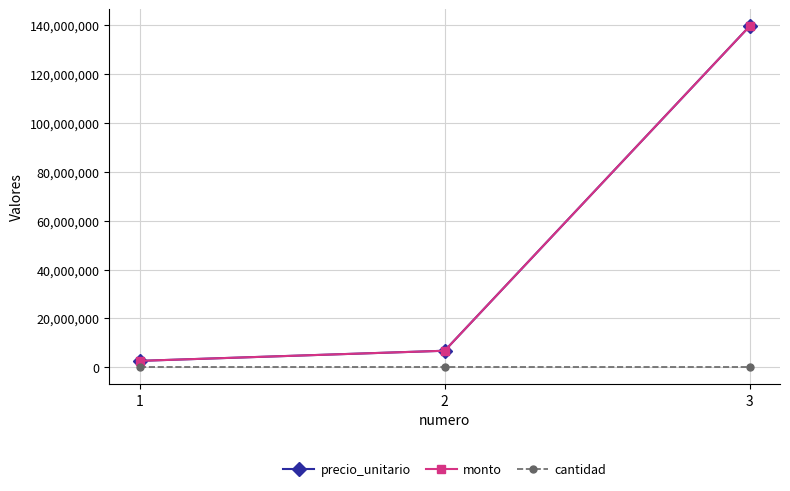

Is this an area chart (filled region under the line)?

No